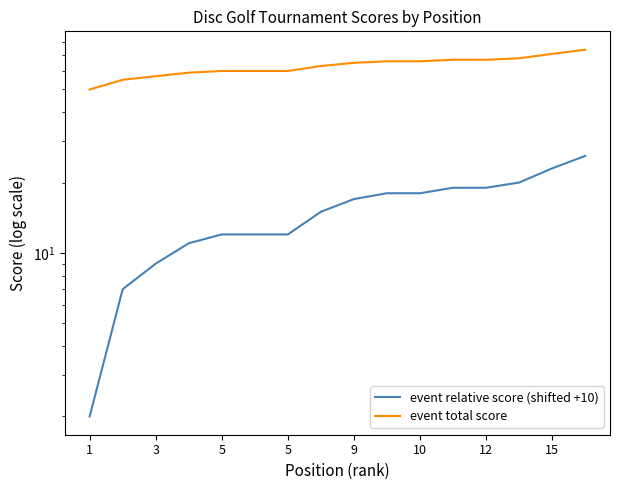

At which category does the chart reach its peak across all series?

15